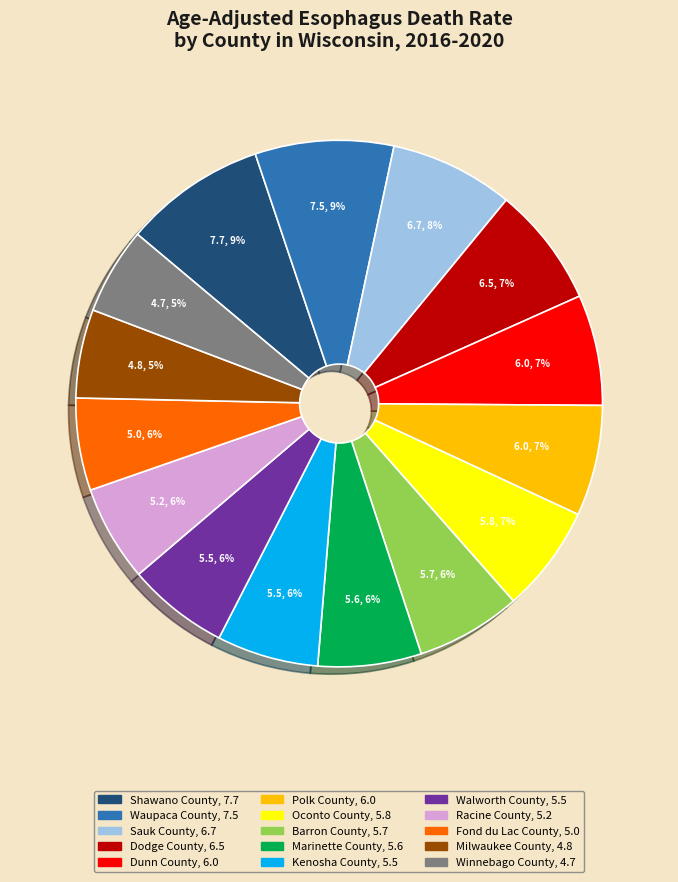

Does Sauk County represent more than half of the total?

No